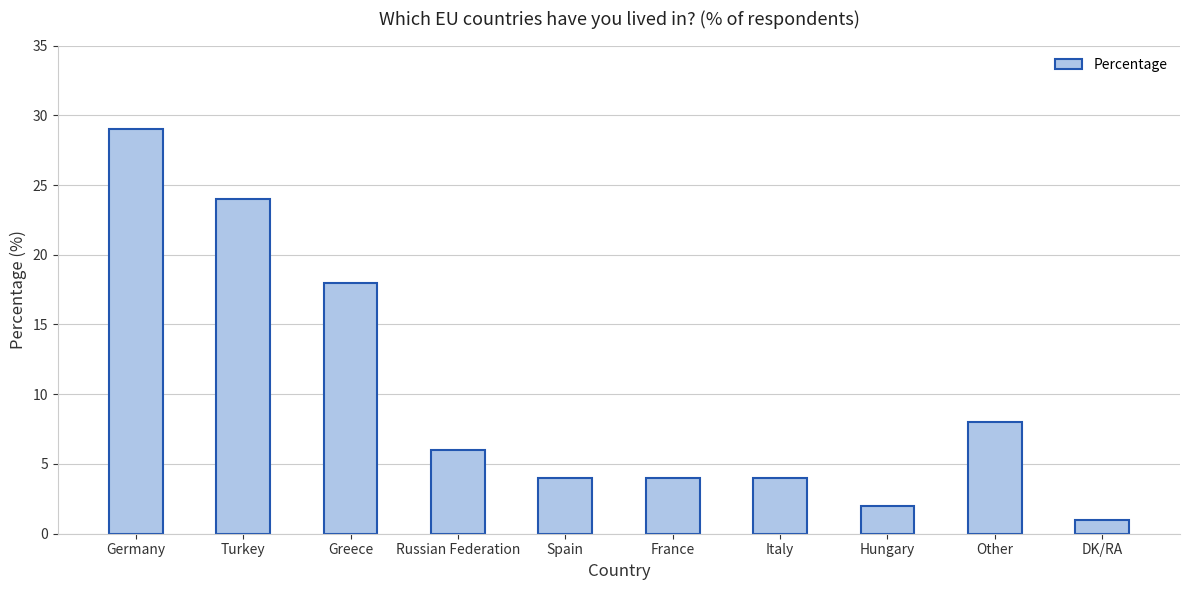

What is the value of the 10th bar from the left?

1